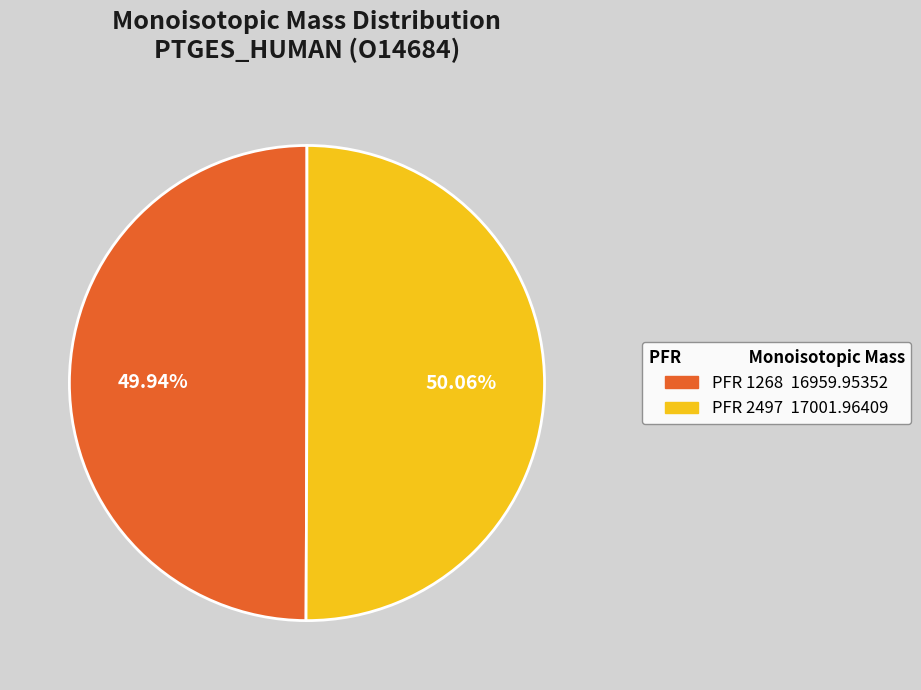

Is there any slice that represents more than half of the pie?

Yes